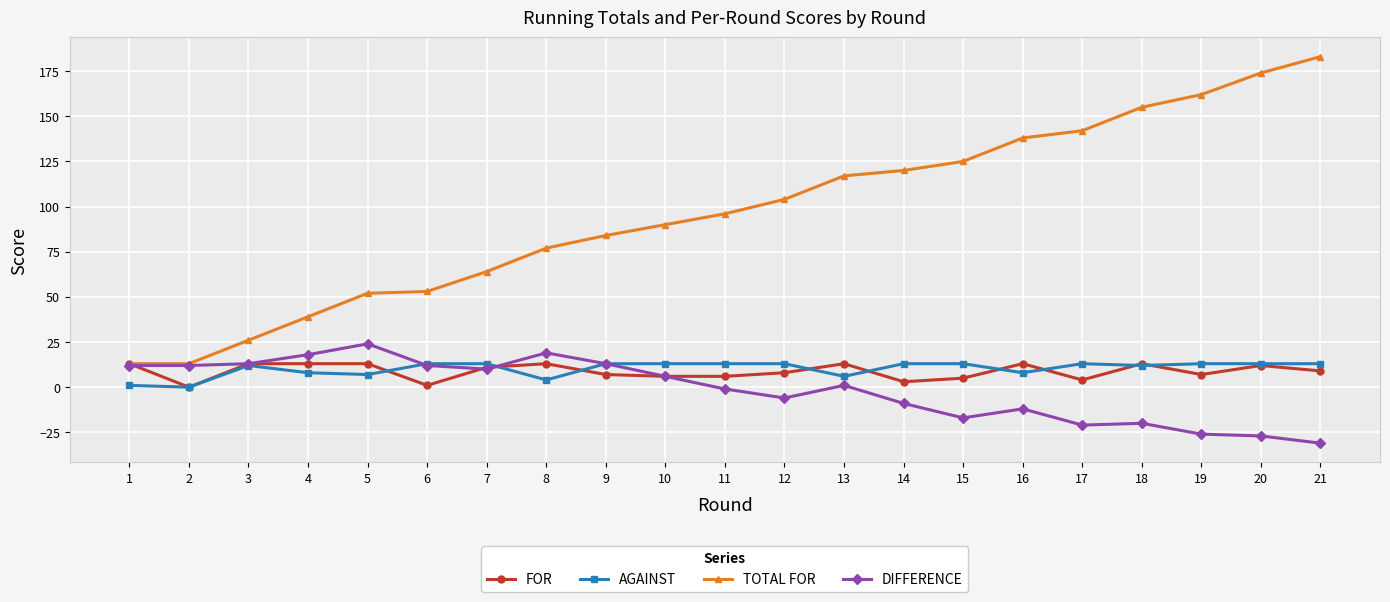

Does the chart display data point markers on the line(s)?

Yes